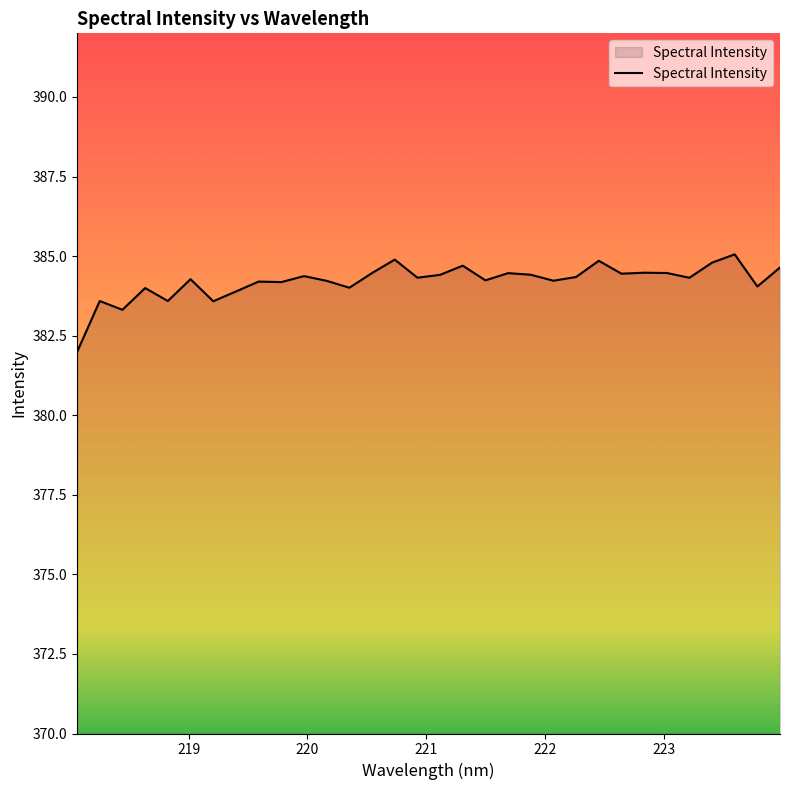

What is the maximum value shown in the chart?

385.1